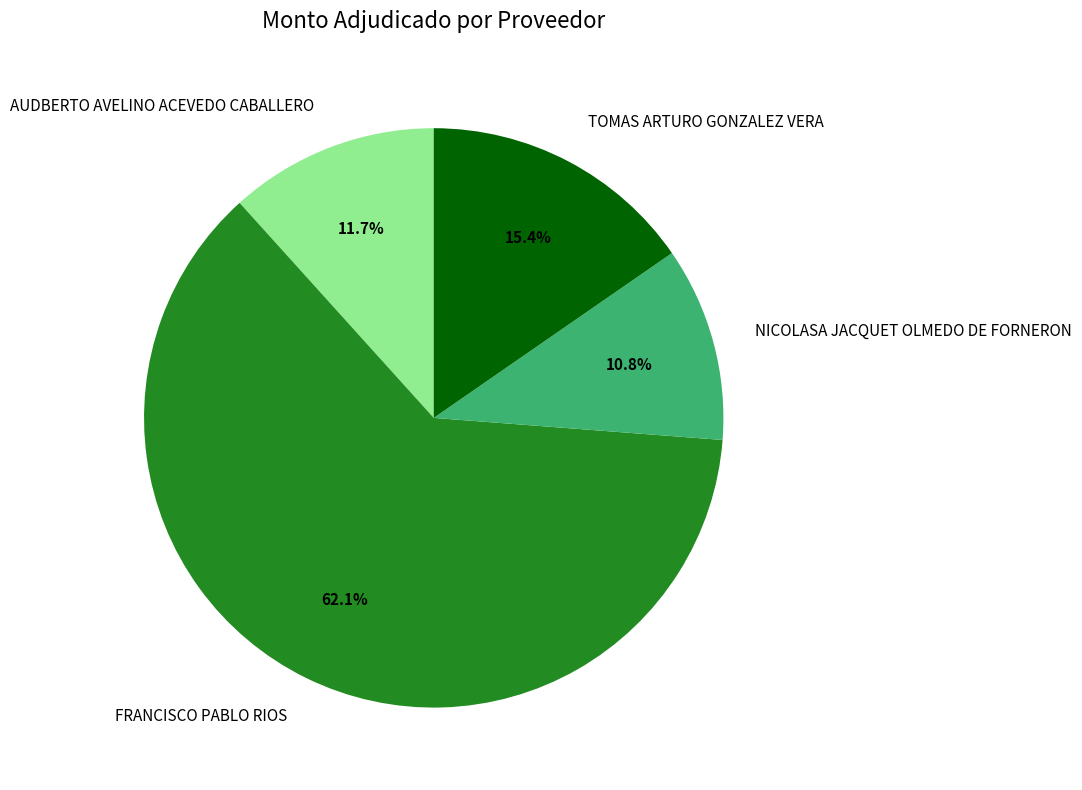

What percentage is NOT represented by NICOLASA JACQUET OLMEDO DE FORNERON?

89.2%